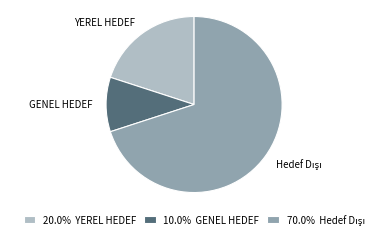

Is there a majority slice in this chart?

Yes